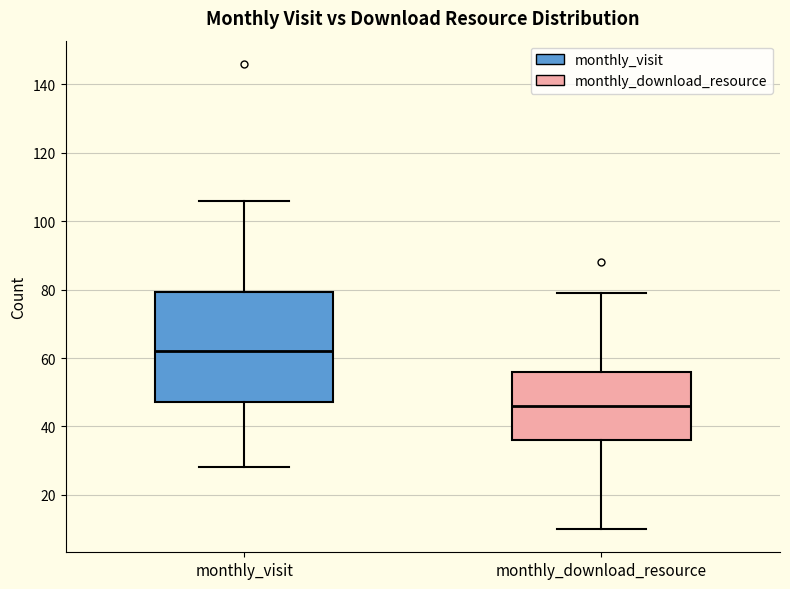

Which box has the highest median line?

monthly_visit